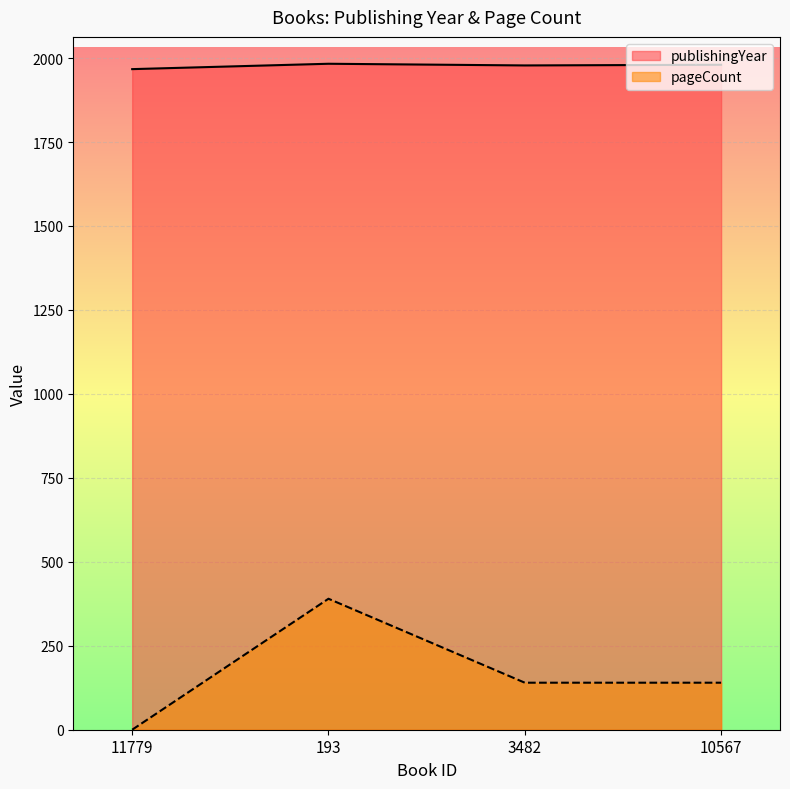

Where does the publishingYear series first go above 1980?

193